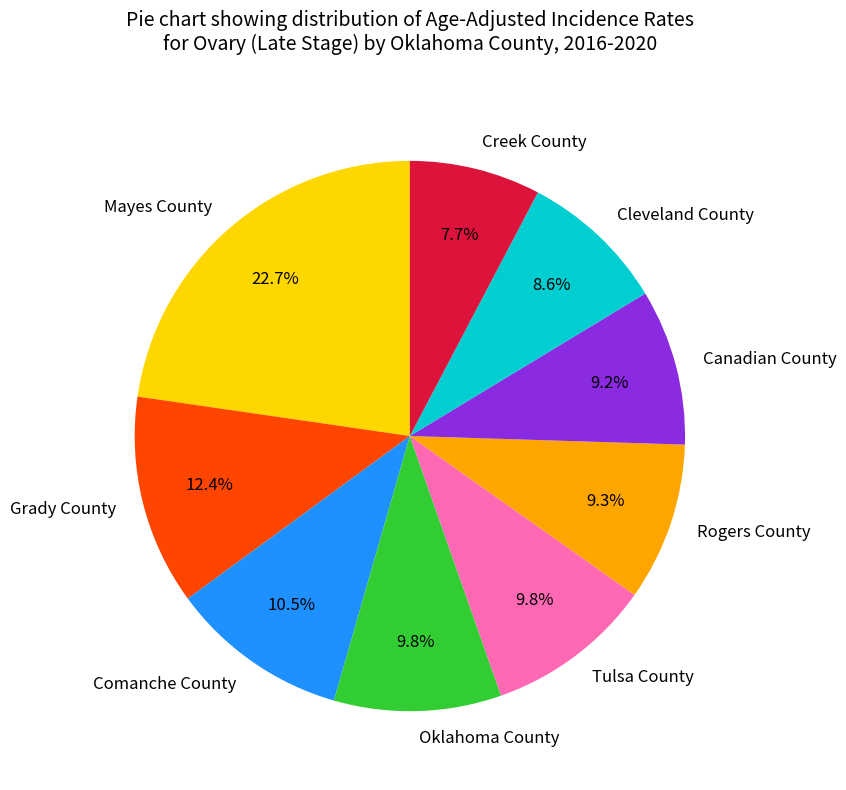

To the nearest percent, what portion does Mayes County represent?

23%